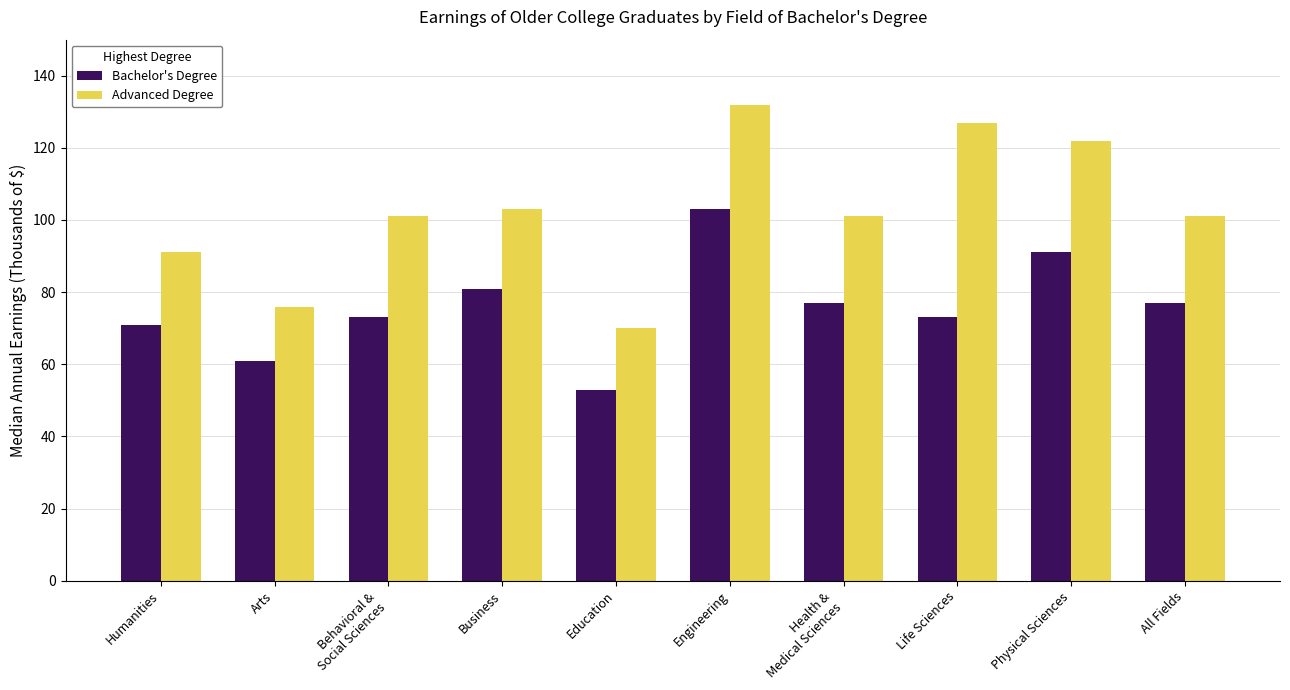

Are the bars horizontal?

No